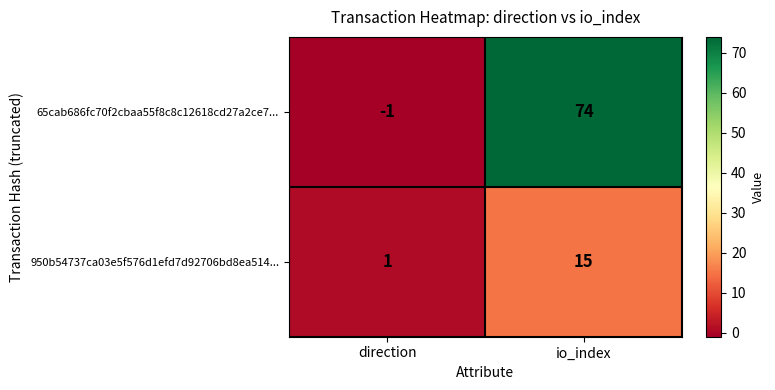

Which category has the highest value in the 950b54737ca03e5f576d1efd7d92706bd8ea514... series?

io_index